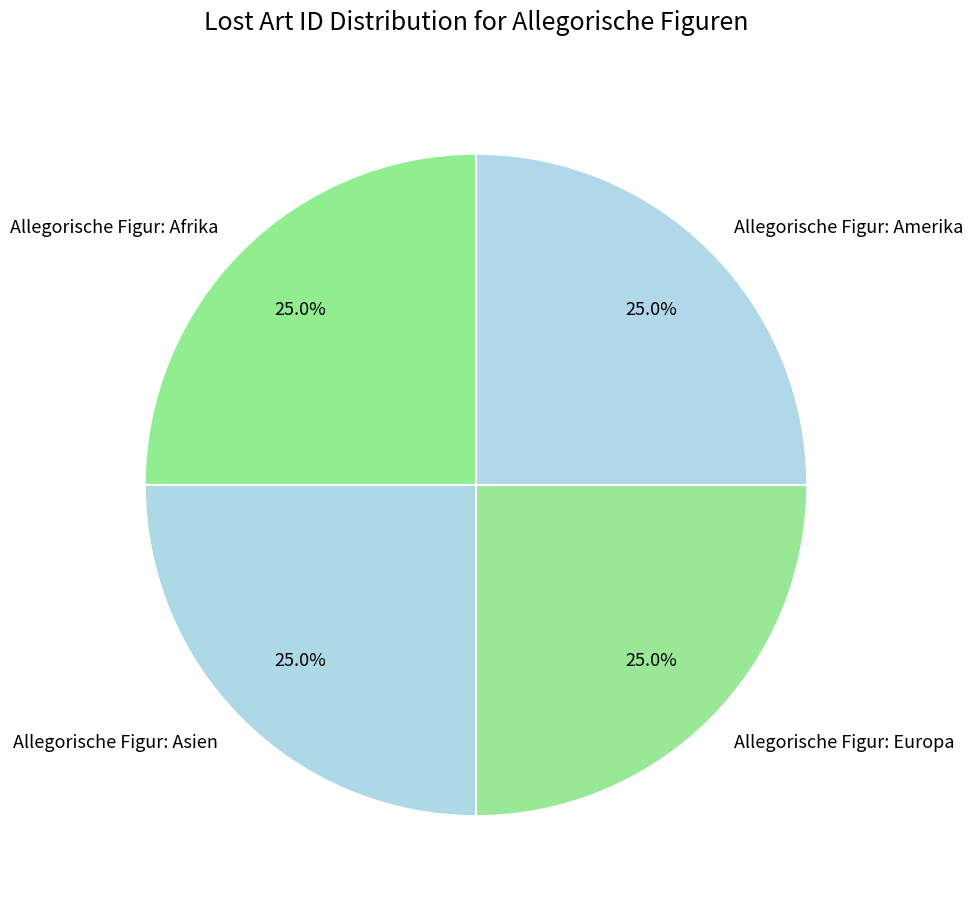

Does Allegorische Figur: Europa account for over 50% of the chart?

No